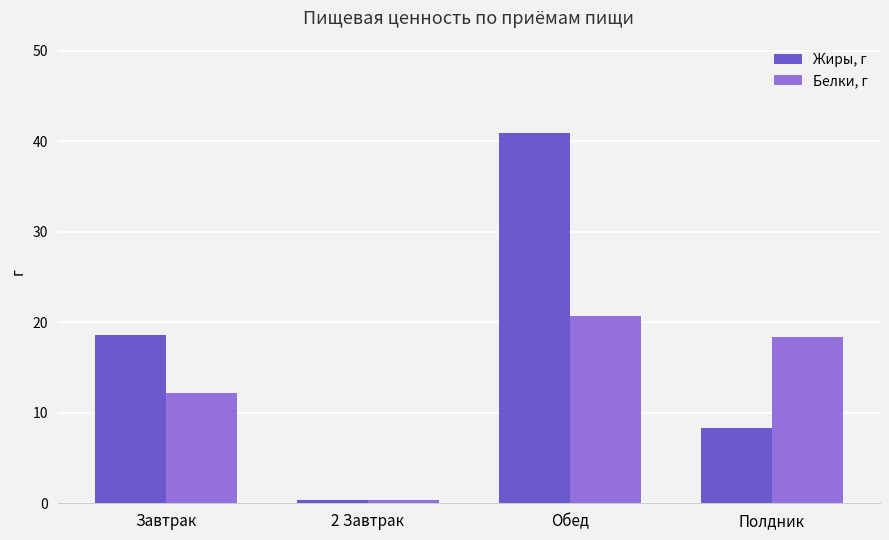

What is the spread (max minus min) of values at Обед?

20.2